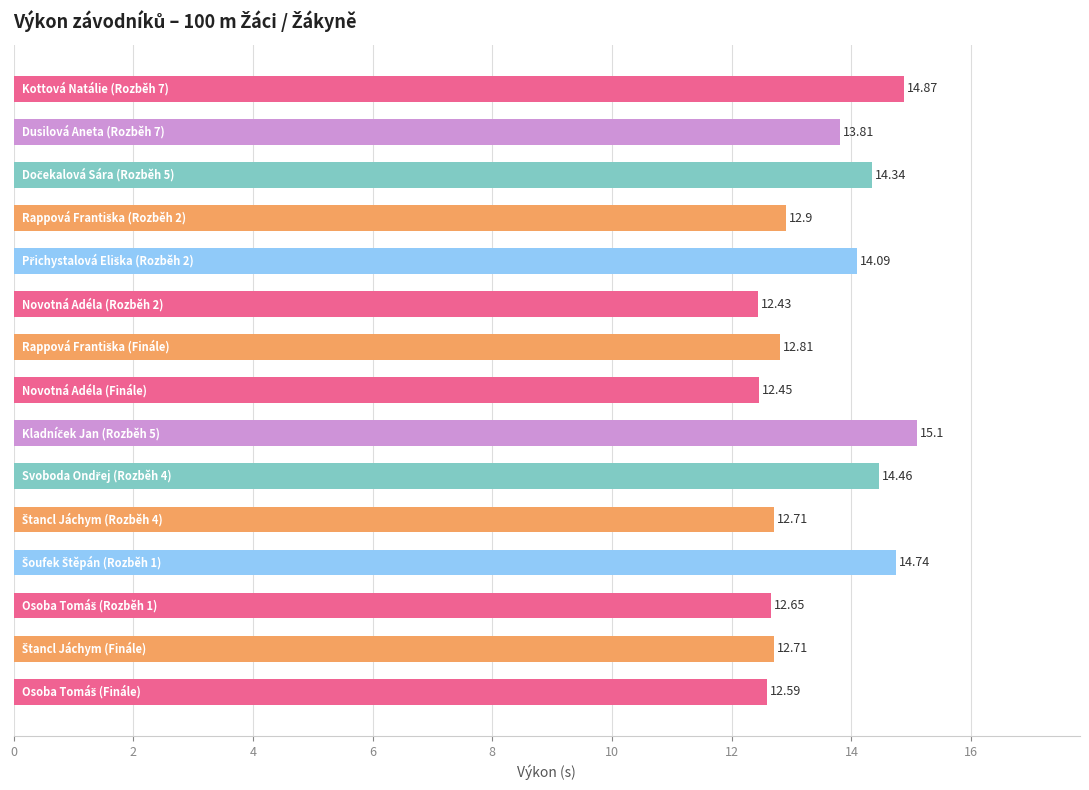

What is the sum of all values?

202.7